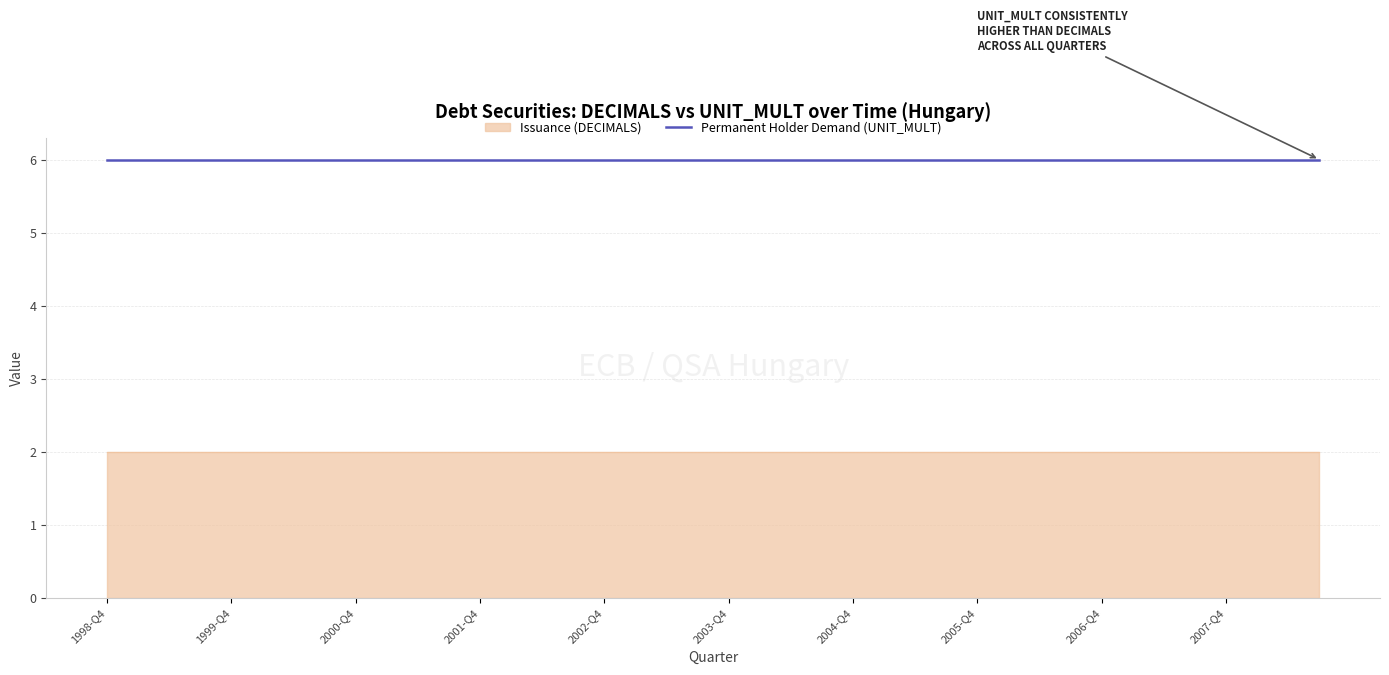

Where is Permanent Holder Demand (UNIT_MULT) nearest to the value 6?

1998-Q4